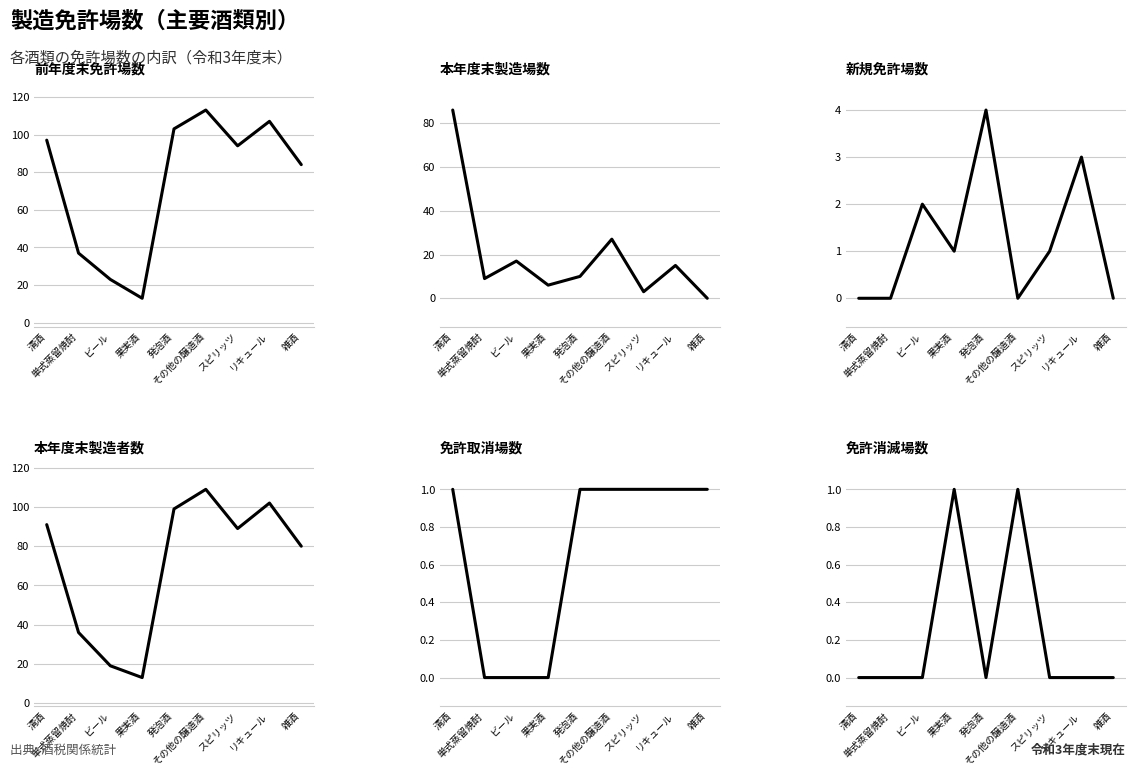

True or false: 前年度末免許場数 and 新規免許場数 cross at least once.

False